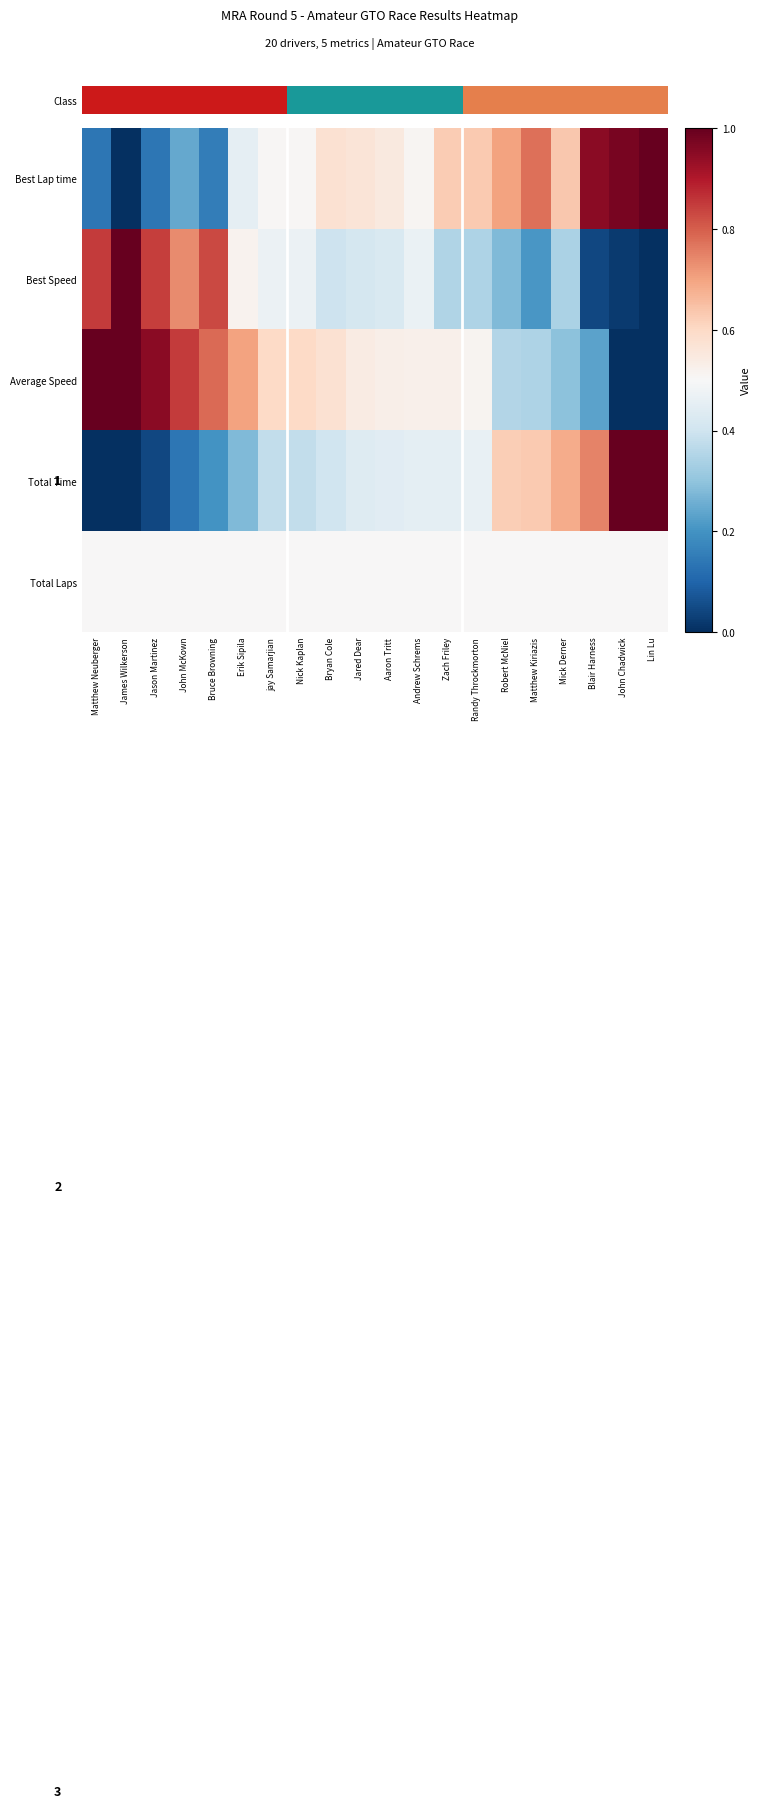

What is the difference between the Best Lap time values at Matthew Neuberger and Zach Friley?

0.5